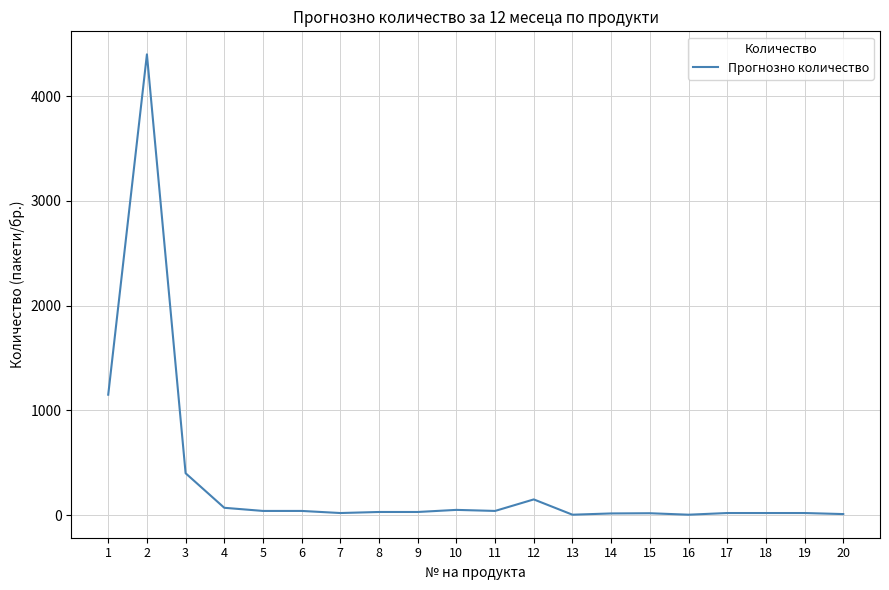

Is it true that the value at 1 is 566?

False